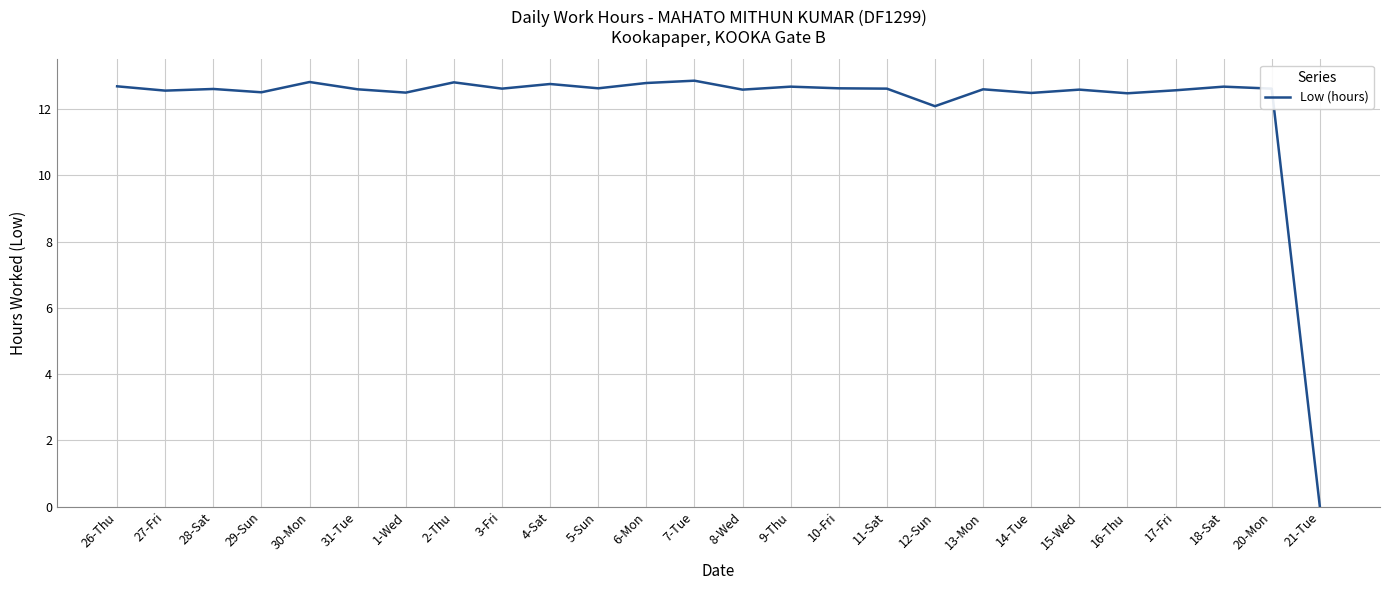

What position from the right is 18-Sat?

3